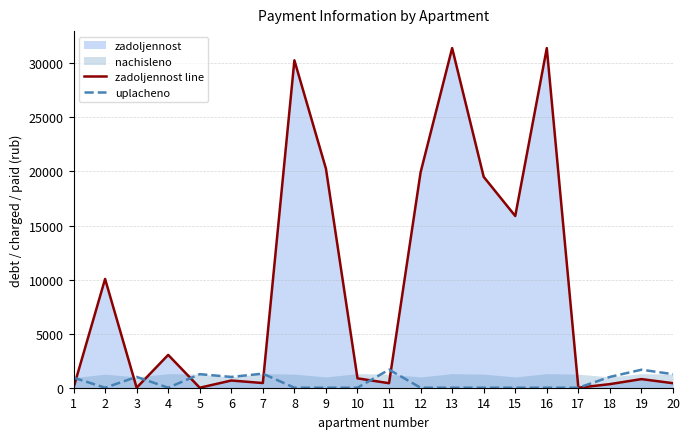

Reading left to right, extract all data points from this chart.

zadoljennost line: 0.0	10060.6	0.0	3034.8	0.0	665.6	433.6	30277.6	20255.8	867.1	417.9	19919.0	31407.7	19502.2	15880.4	31407.7	0.0	331.9	797.1	417.9
uplacheno: 933.4	0.0	1000.5	0.0	1253.6	998.4	1300.7	0.0	0.0	0.0	1671.8	0.0	0.0	0.0	0.0	0.0	0.0	998.4	1664.2	1254.0